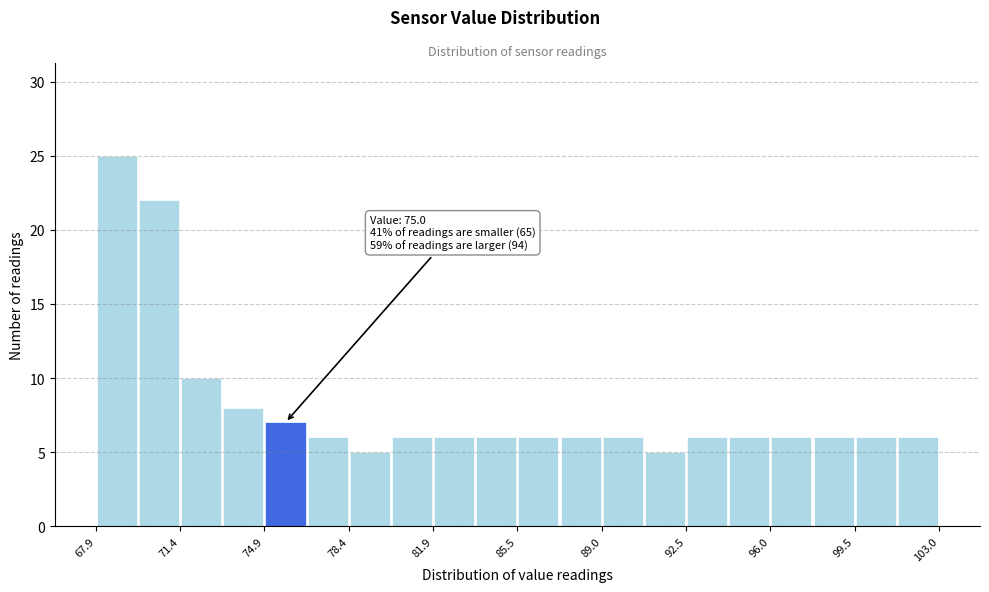

Around what value on the x-axis is the tallest bar? Give the approximate position of its centre, as read against the axis.

69.0